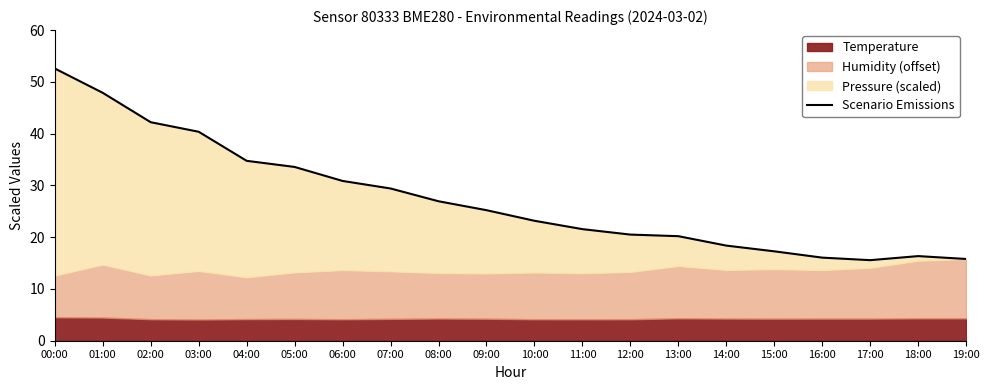

How many lines are shown in the chart?

1